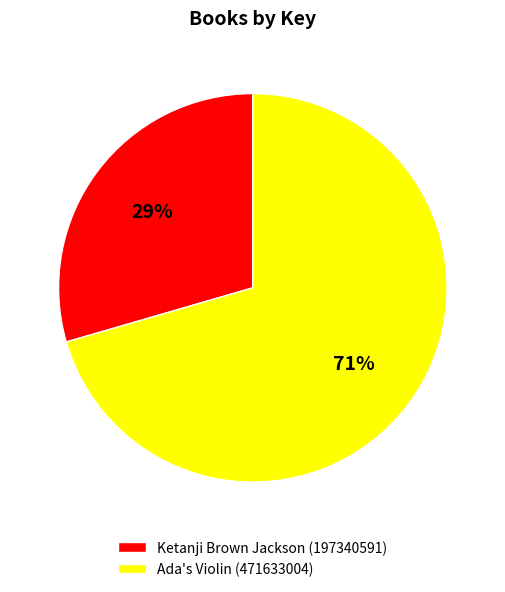

To the nearest percent, what is the combined percentage of Ketanji Brown Jackson (197340591) and Ada's Violin (471633004)?

100%